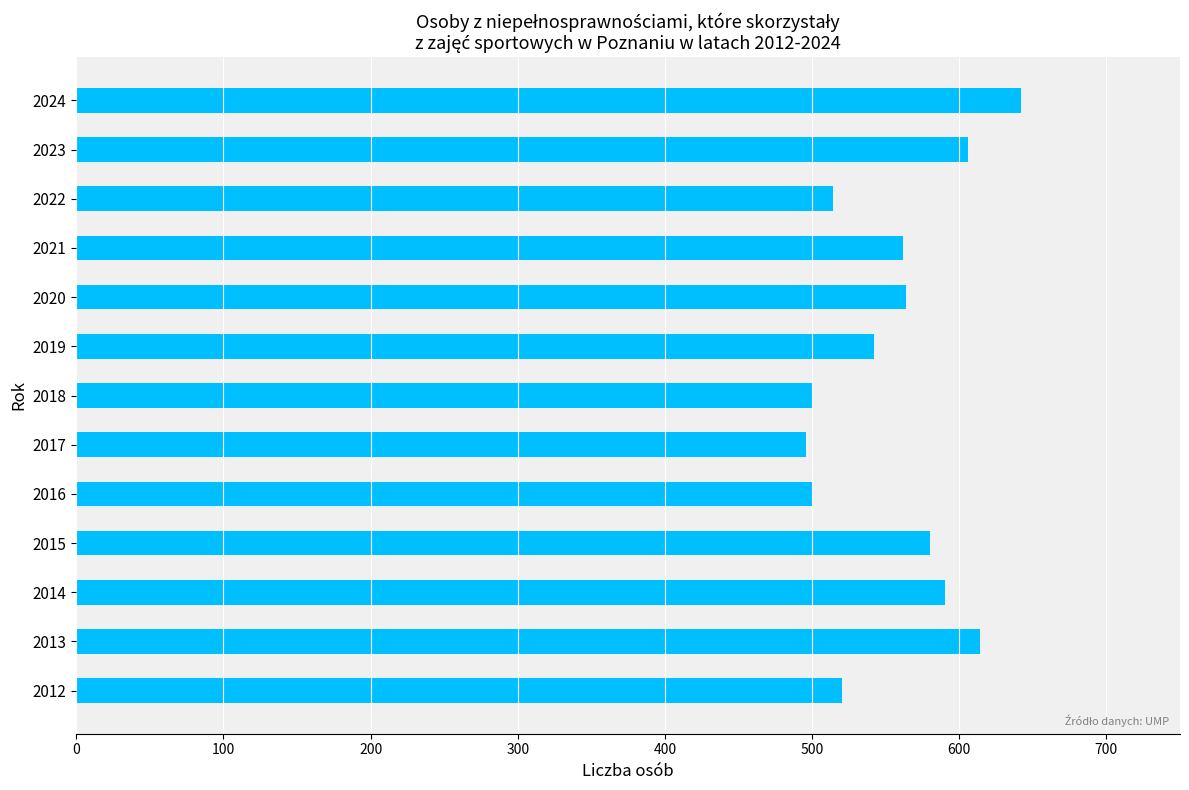

Are the bars grouped side by side (vs. stacked)?

No